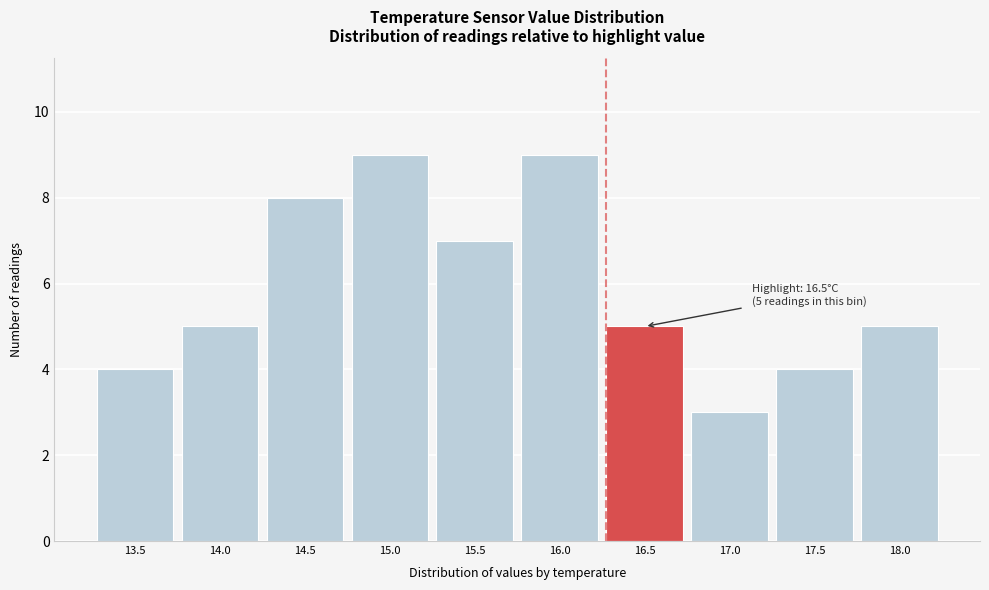

Reading left to right, transcribe all the data shown in this chart.

4	5	8	9	7	9	5	3	4	5